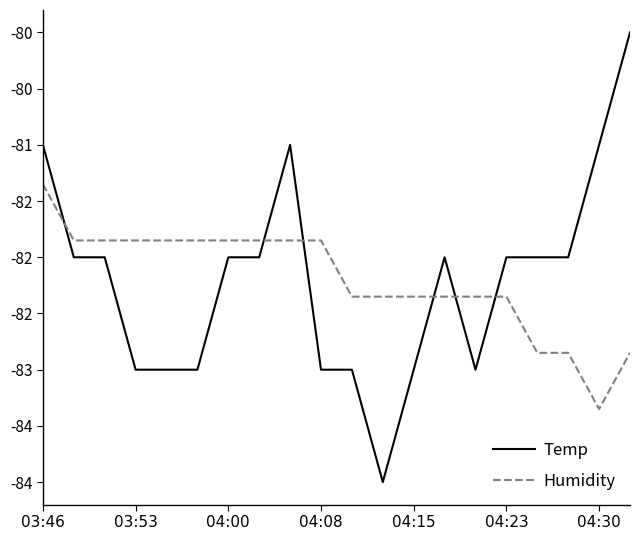

Does the chart have visible grid lines?

No